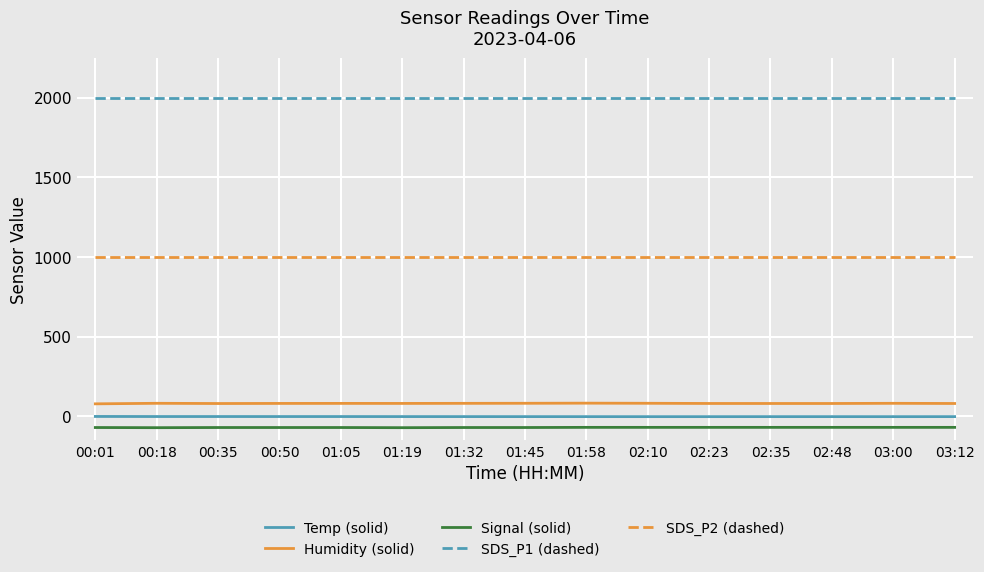

Which series has the widest spread of values?

Humidity (solid)